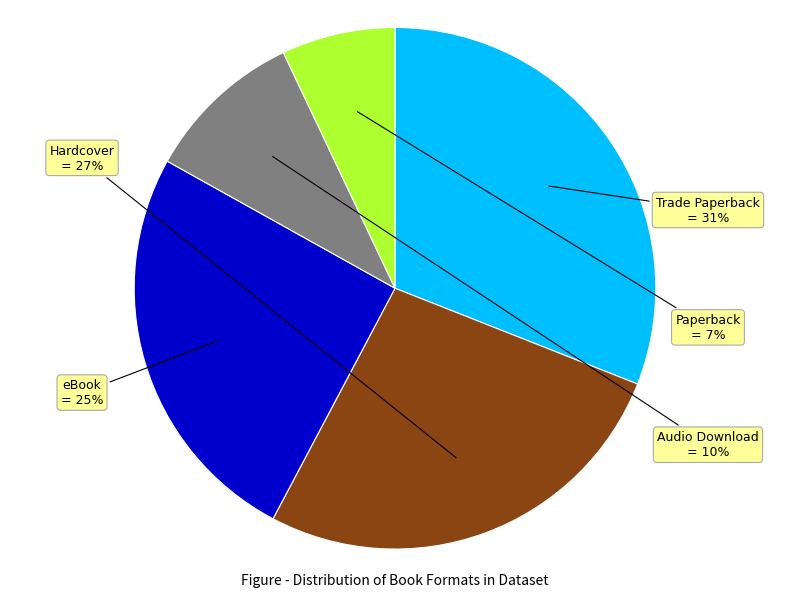

Is there any slice that represents more than half of the pie?

No